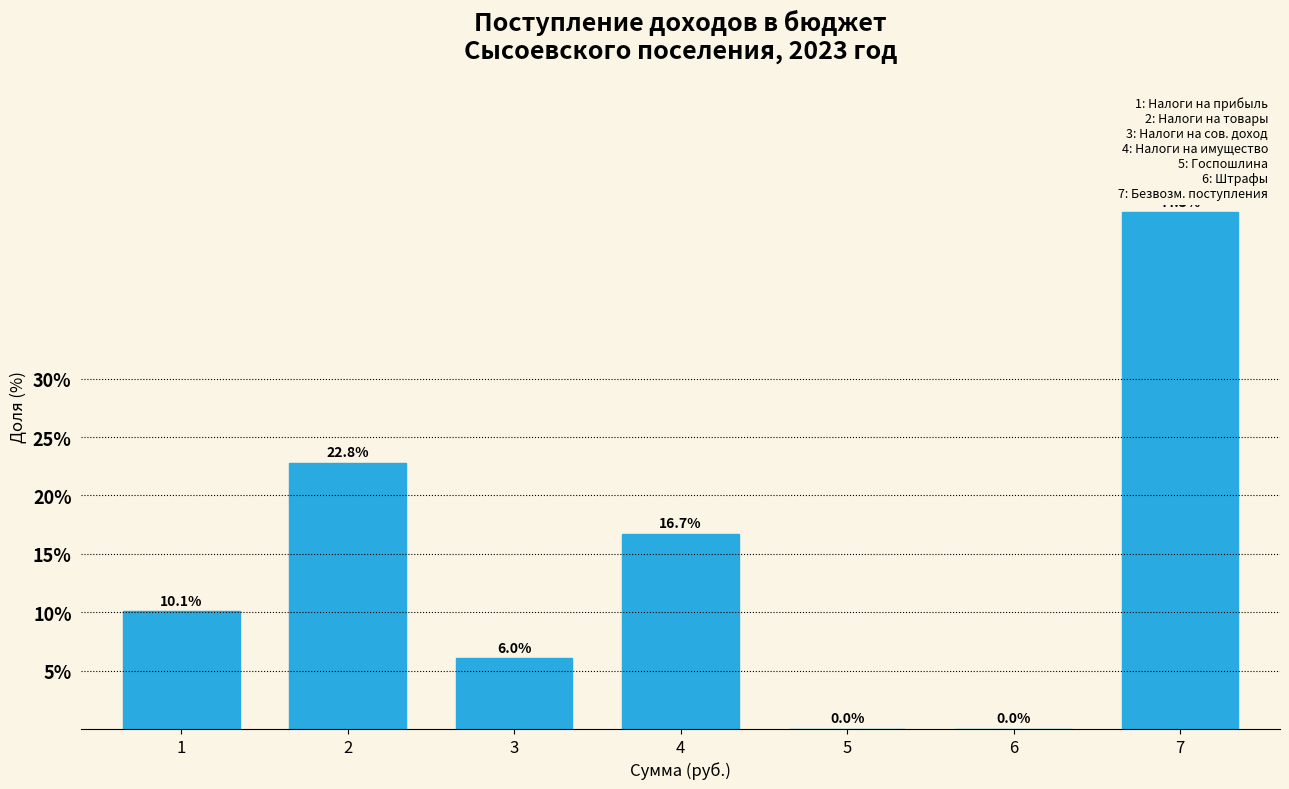

The value at 6 is 0.0. True or false?

True